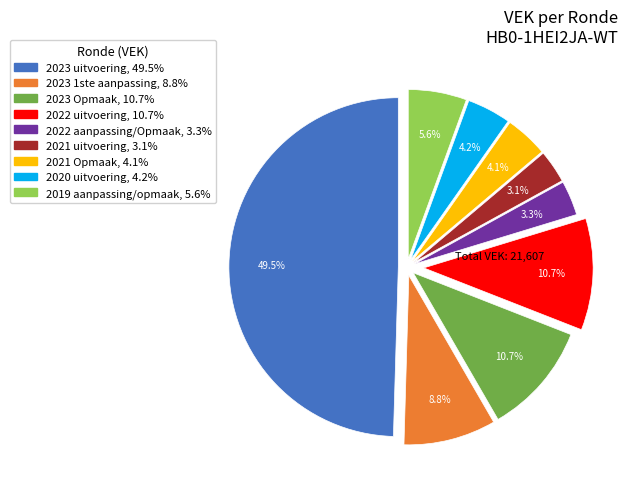

How many slices are in this pie chart?

9